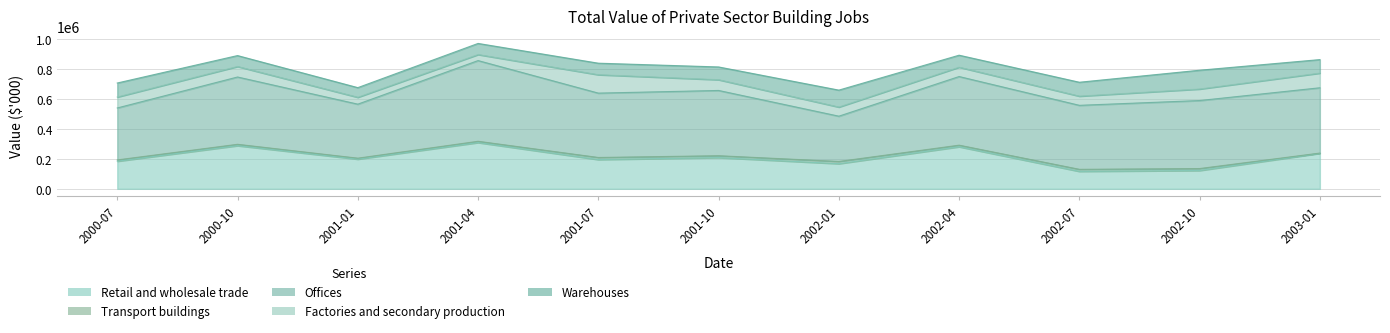

What is the difference between the maximum and minimum values in the Factories and secondary production series?

82820